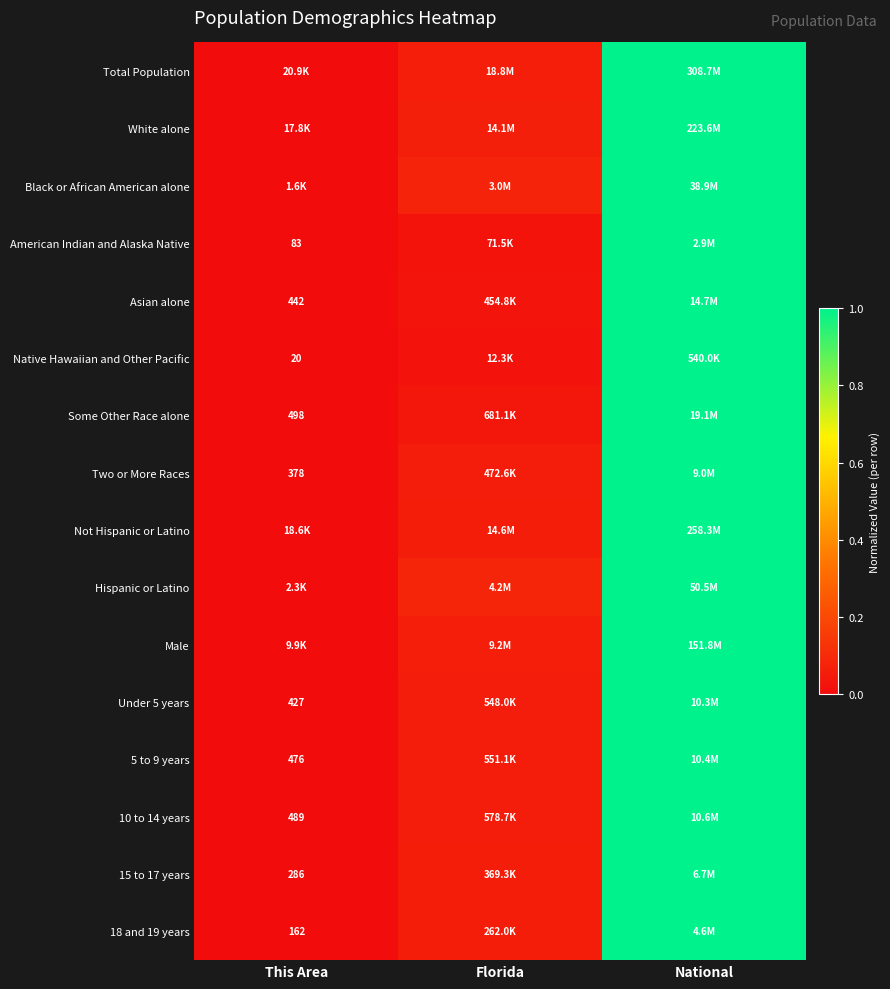

At how many categories does at least one series exceed 0?

2